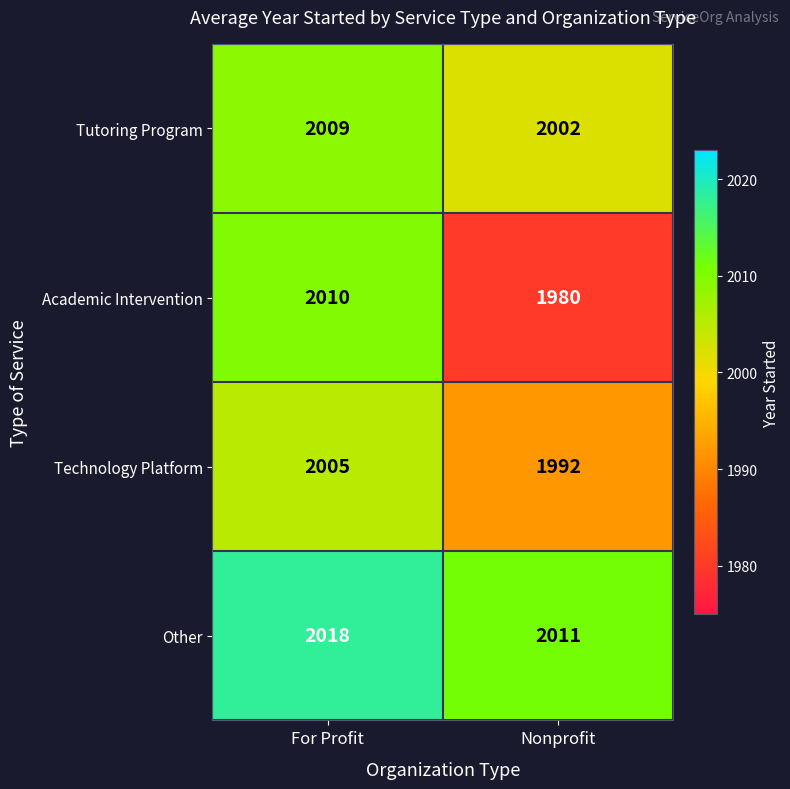

The value of Tutoring Program at For Profit is 2009. True or false?

True